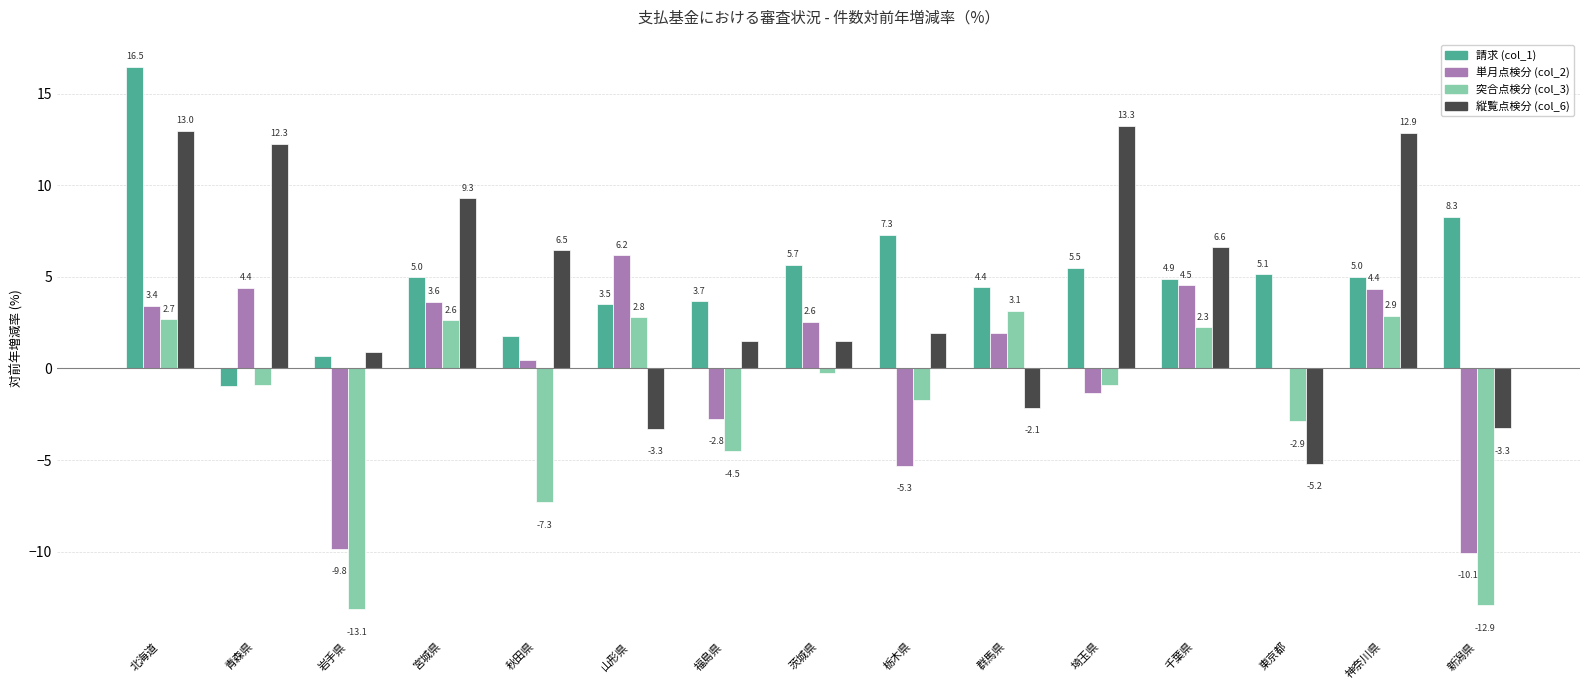

Which series changed the most between 栃木県 and 神奈川県?

縦覧点検分 (col_6)